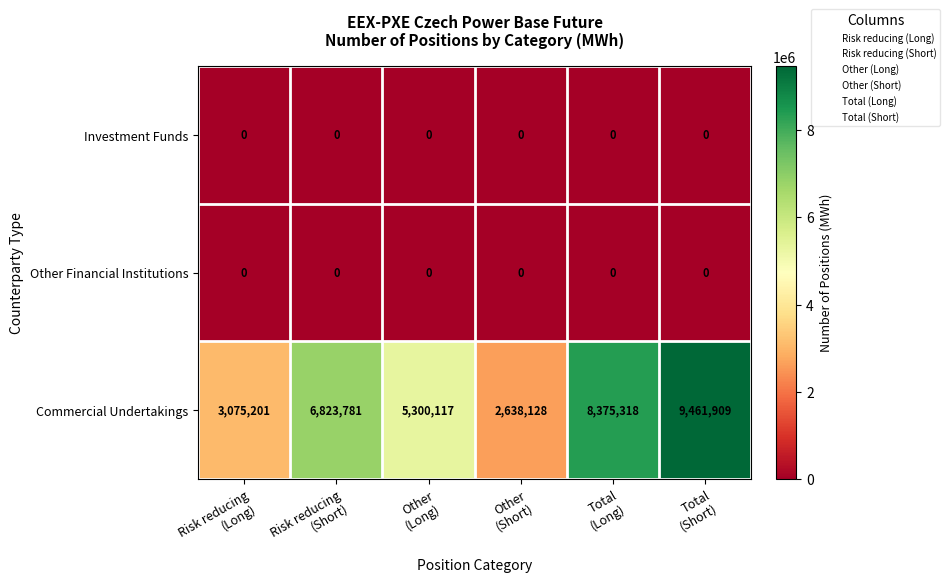

Which series has the widest spread of values?

Commercial Undertakings